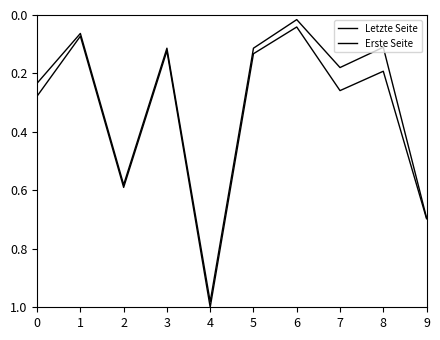

Reading right to left, extract all data points from this chart.

Letzte Seite: 9=0.7	8=0.2	7=0.3	6=0.0	5=0.1	4=1.0	3=0.1	2=0.6	1=0.1	0=0.3
Erste Seite: 9=0.7	8=0.1	7=0.2	6=0.0	5=0.1	4=1.0	3=0.1	2=0.6	1=0.1	0=0.2